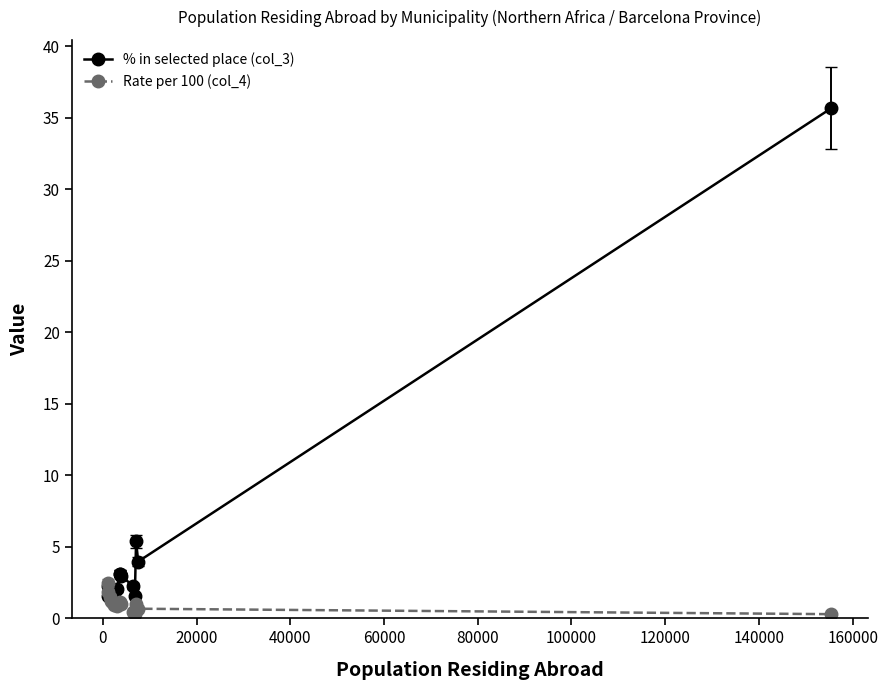

In Rate per 100 (col_4), how many points are higher than both neighbors (excluding endpoints)?

3